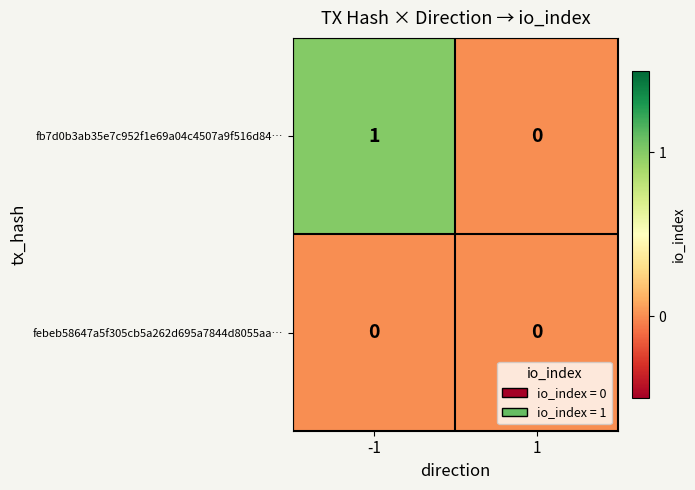

At which category is the sum across all series the highest?

-1